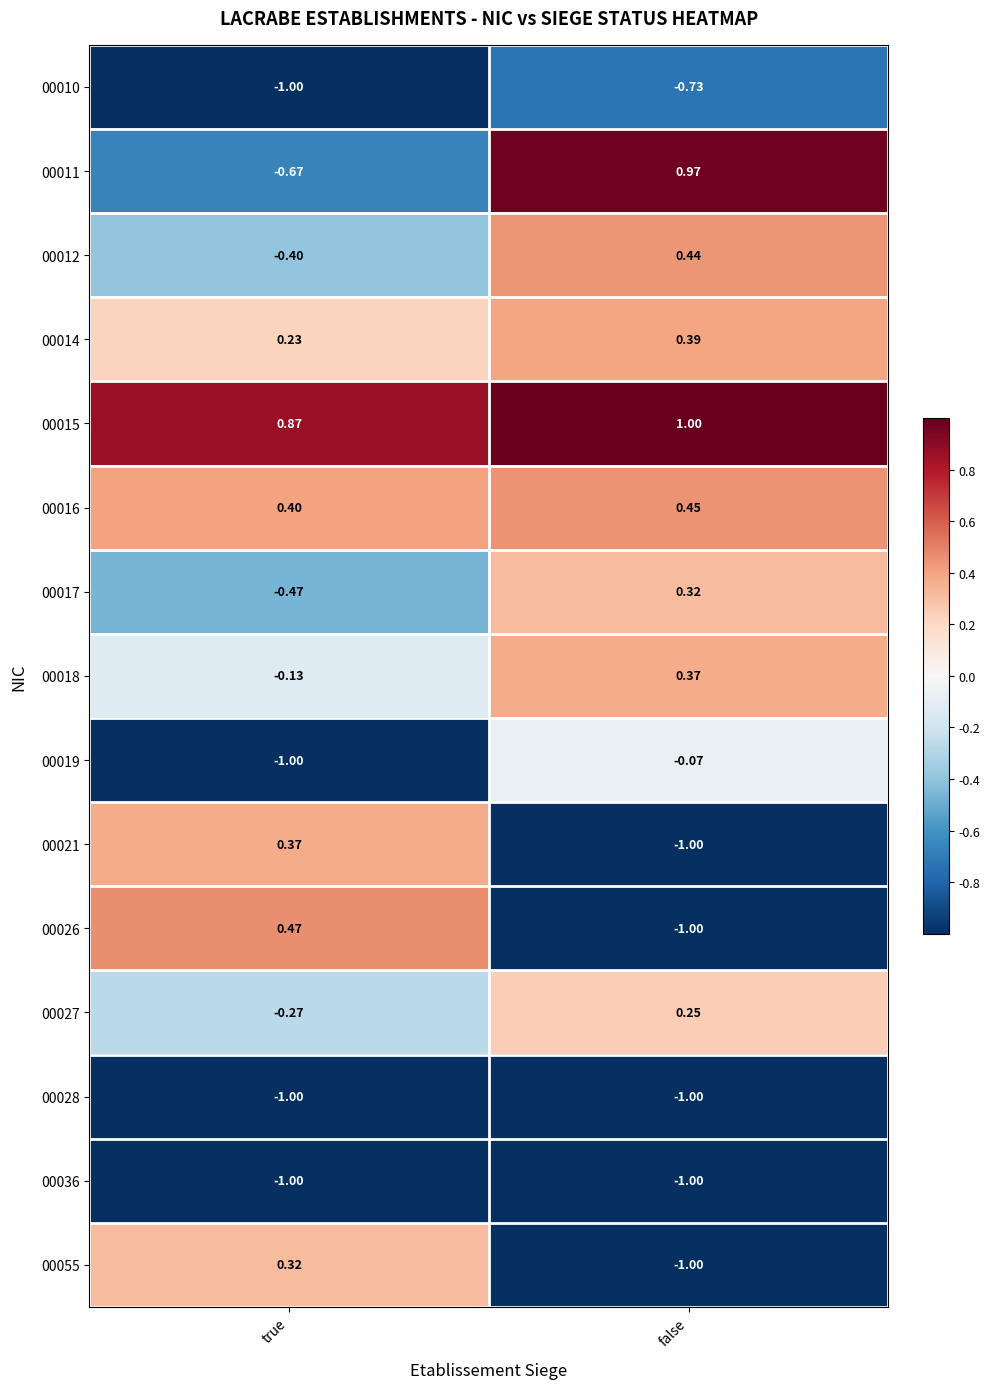

At which label is 00016 closest to 0?

true